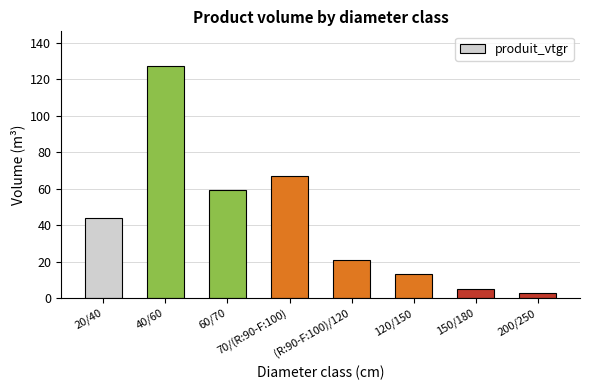

What is the label of the 3rd bar from the right?

120/150